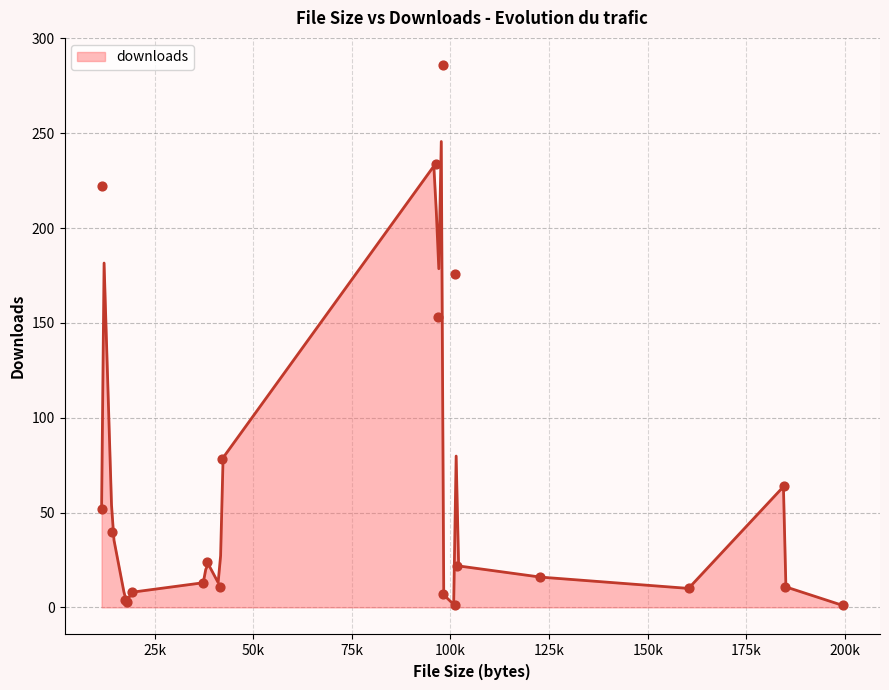

What is the maximum value for downloads?

245.7